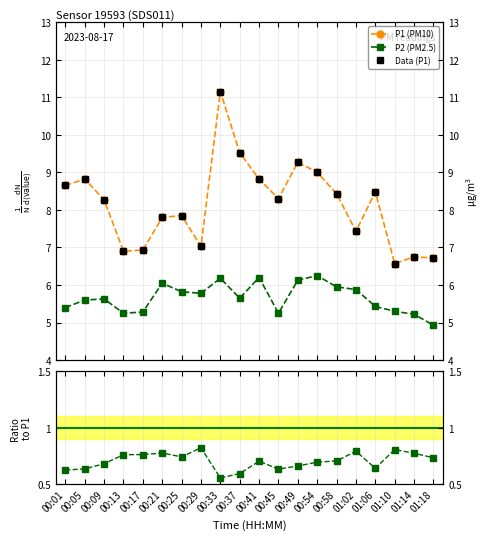

Rank the categories by P1 (PM10) value from lowest to highest.

01:10, 01:18, 01:14, 00:13, 00:17, 00:29, 01:02, 00:21, 00:25, 00:09, 00:45, 00:58, 01:06, 00:01, 00:05, 00:41, 00:54, 00:49, 00:37, 00:33